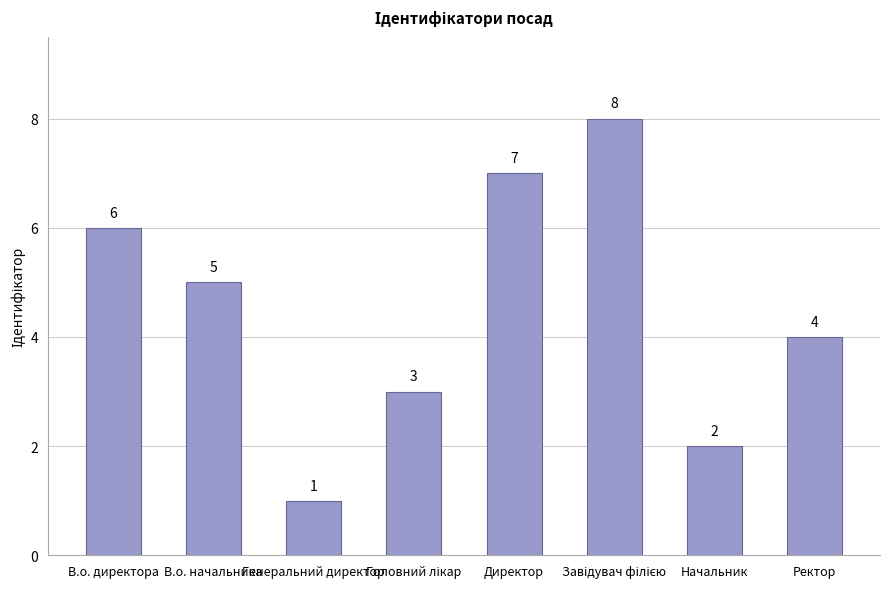

At which label is the value closest to 4?

Ректор